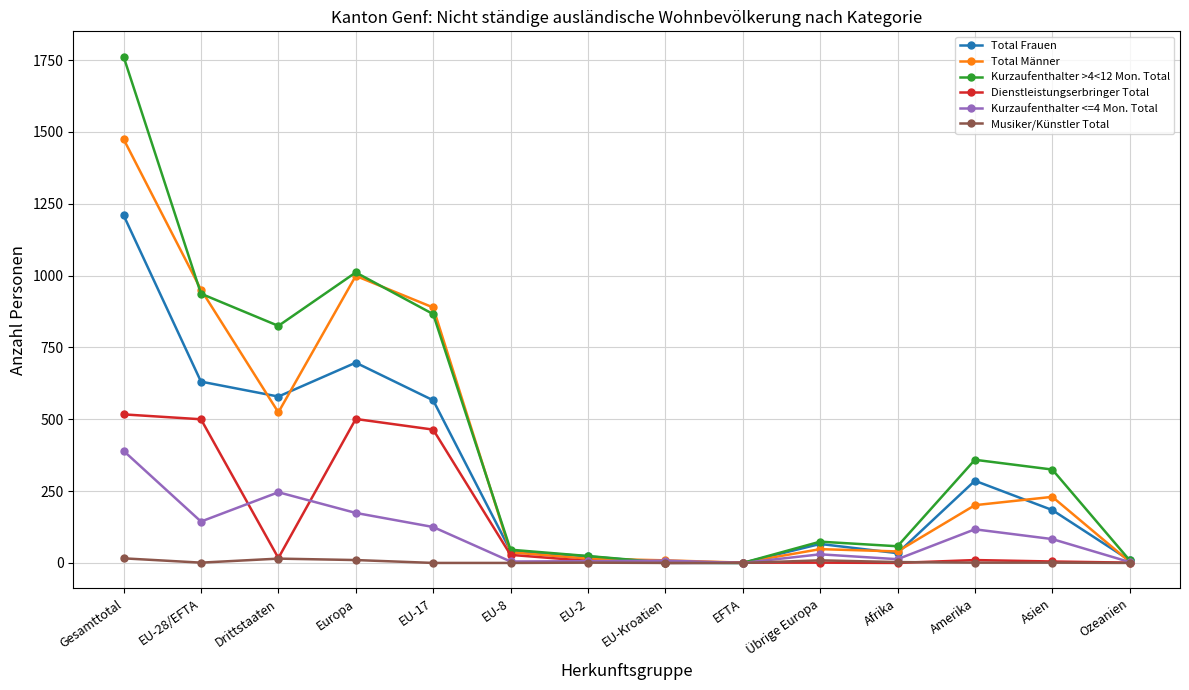

Is the value of Musiker/Künstler Total at EU-8 greater than the value of Kurzaufenthalter <=4 Mon. Total at Asien?

No